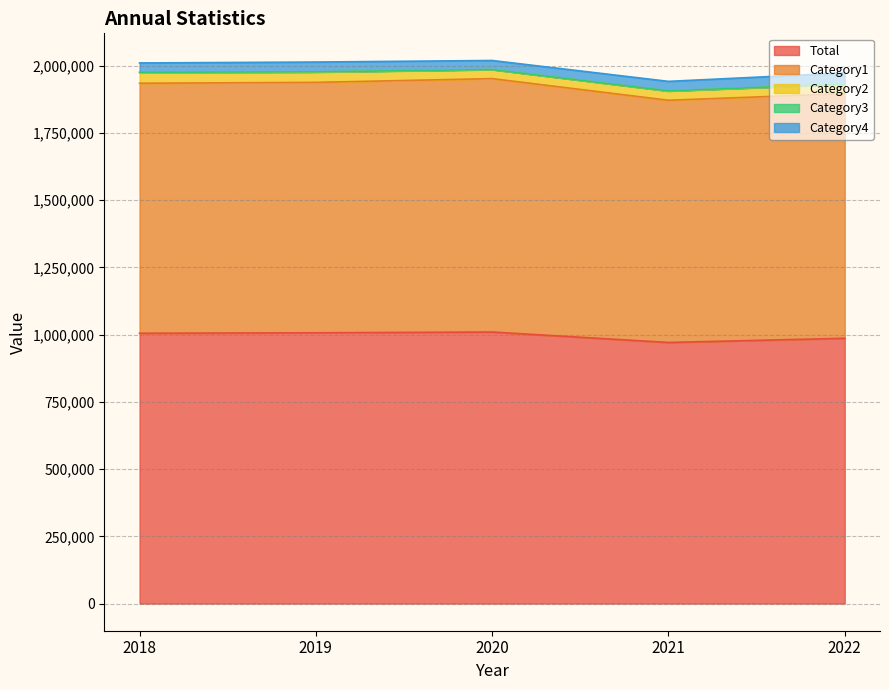

At 2019, list the series in order from smallest to largest.

Category3, Category4, Category2, Category1, Total